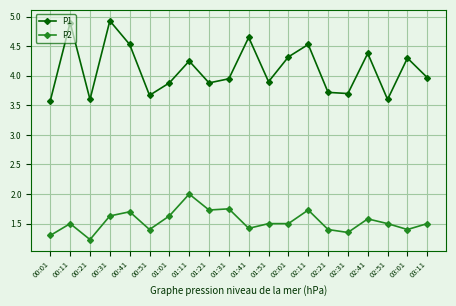

At which category does P1 reach its first local valley?

00:21